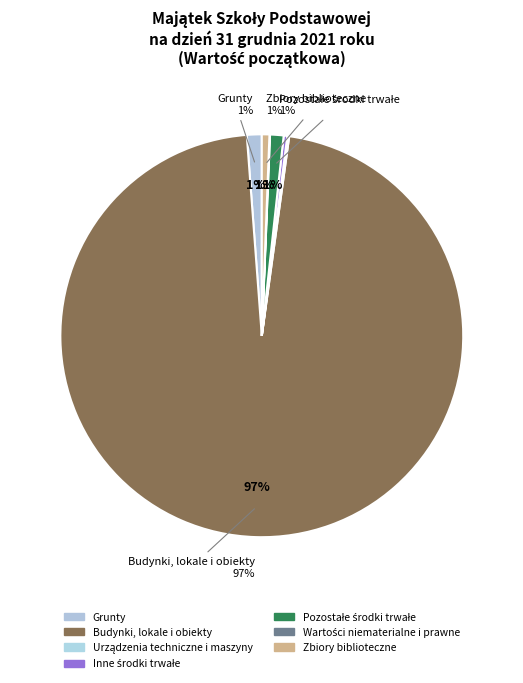

To the nearest percent, what is the combined percentage of Urządzenia techniczne i maszyny and Zbiory biblioteczne?

1%